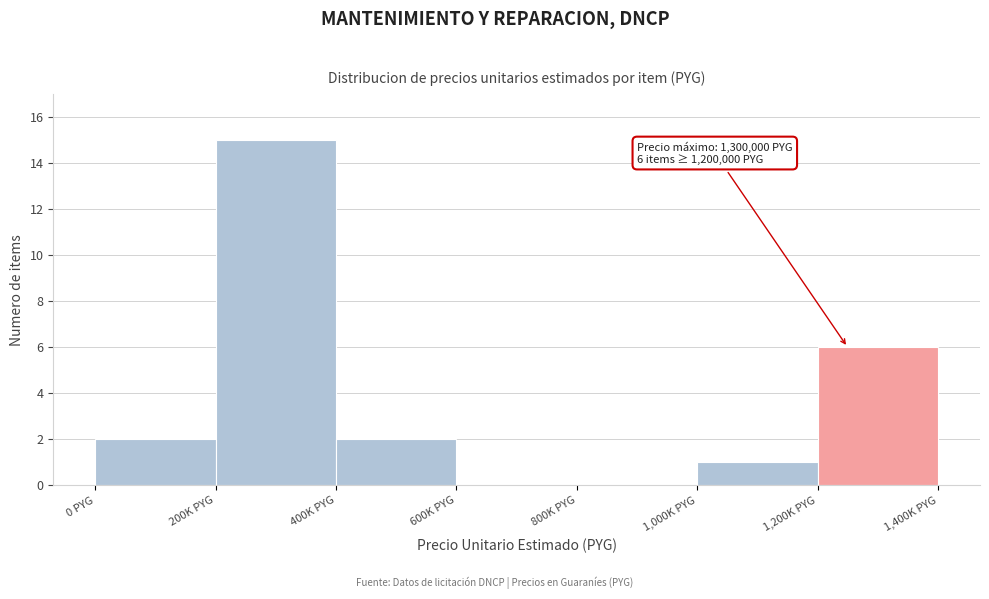

Reading left to right, what are all the values shown in this chart?

0 PYG=2	200K PYG=15	400K PYG=2	600K PYG=0	800K PYG=0	1,000K PYG=1	1,200K PYG=6